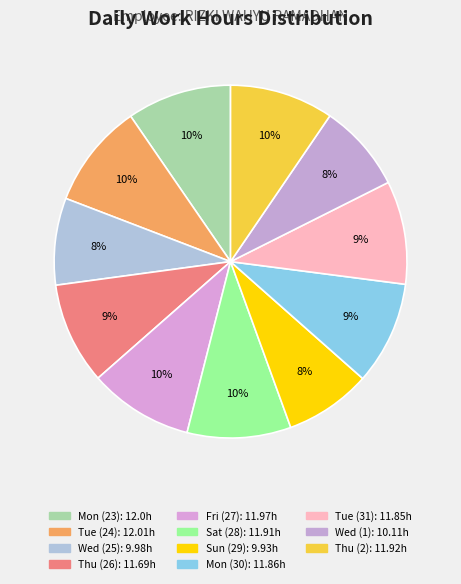

Count the number of slices in the pie.

11